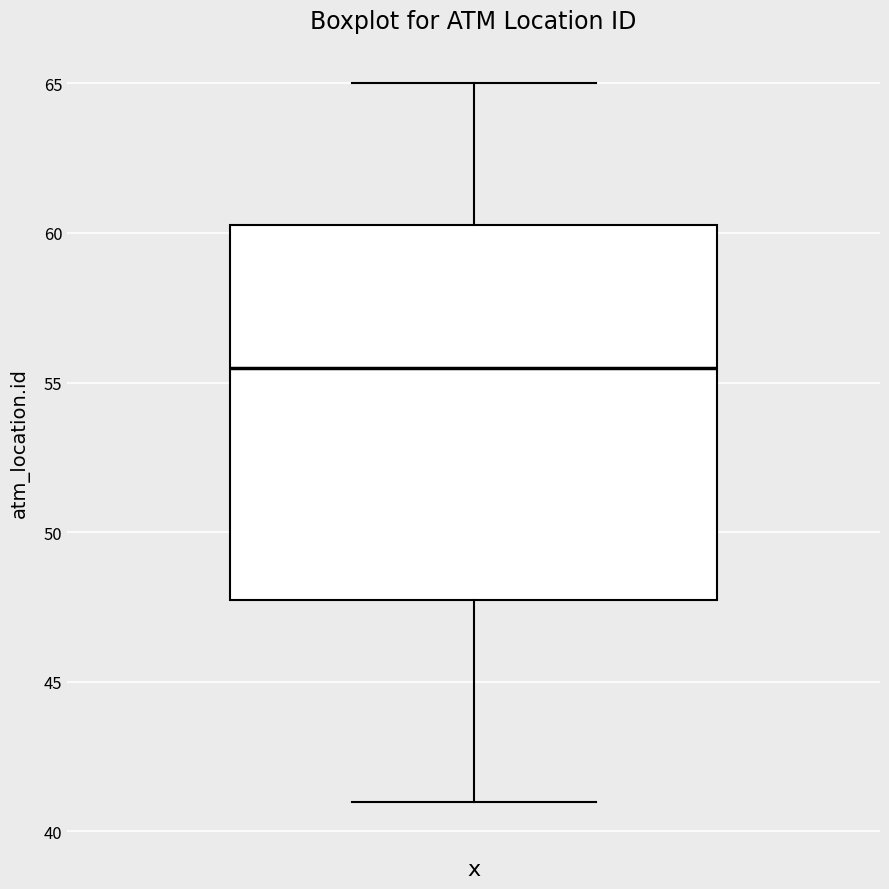

Where does the median line of the box sit on the y-axis? The values are not printed on the chart, so give them approximately, as read against the axis.

55.5